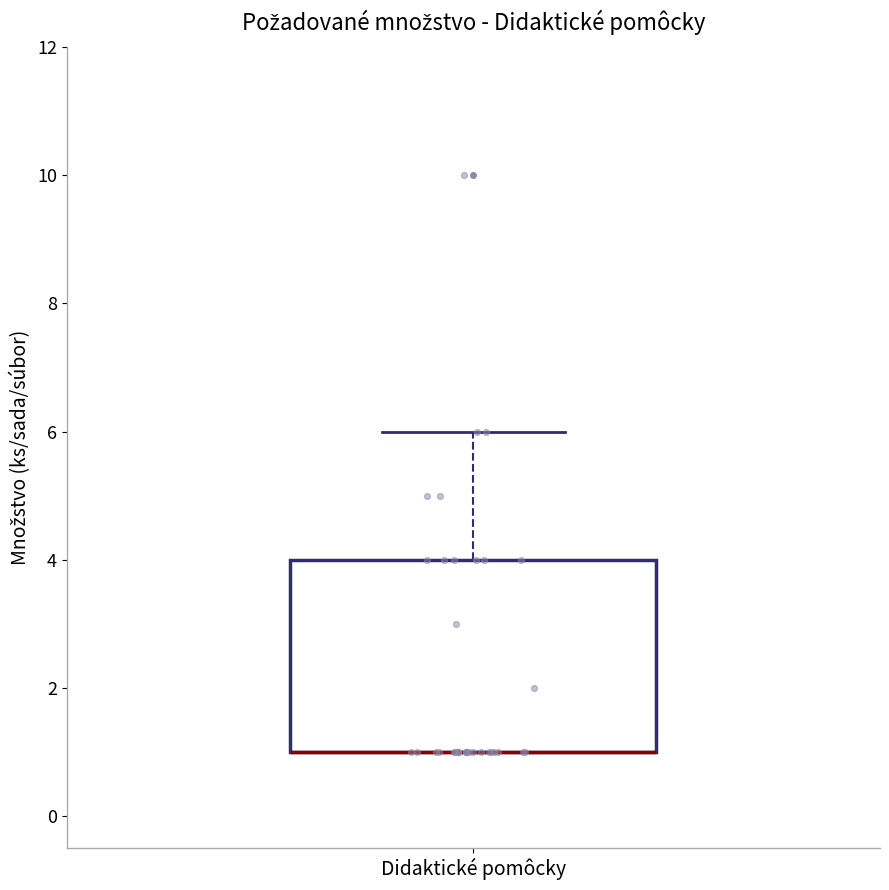

Read this box plot against the y-axis: the position of the median line, the range covered by the box, and the ends of both whiskers. The values are not printed on the chart, so give them approximately, as read against the axis.

median 1 (drawn on the box's lower edge), box 1 to 4, whiskers 1 to 6